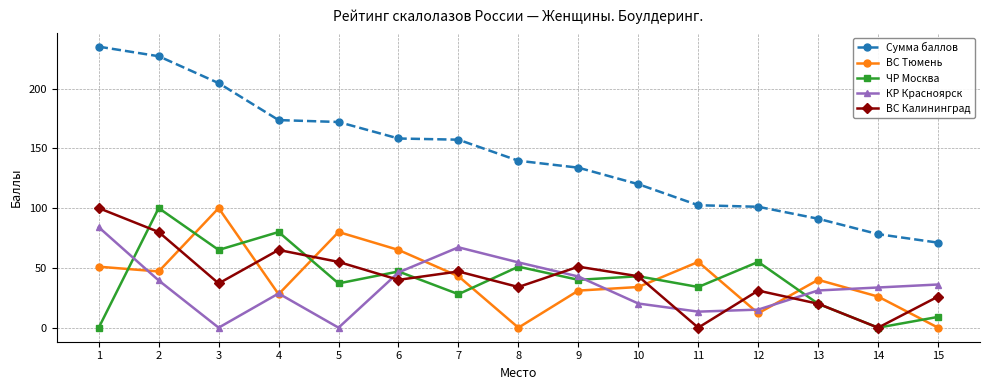

True or false: Сумма баллов and ВС Калининград cross at least once.

False